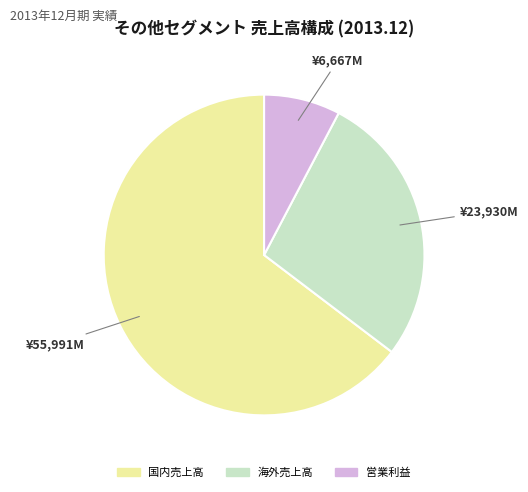

Between 国内売上高 and 営業利益, which is larger?

国内売上高